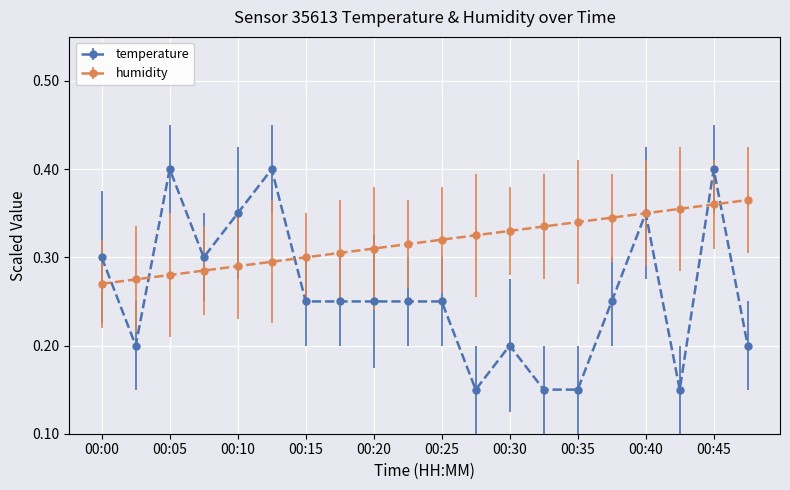

At how many categories does at least one series exceed 0?

20